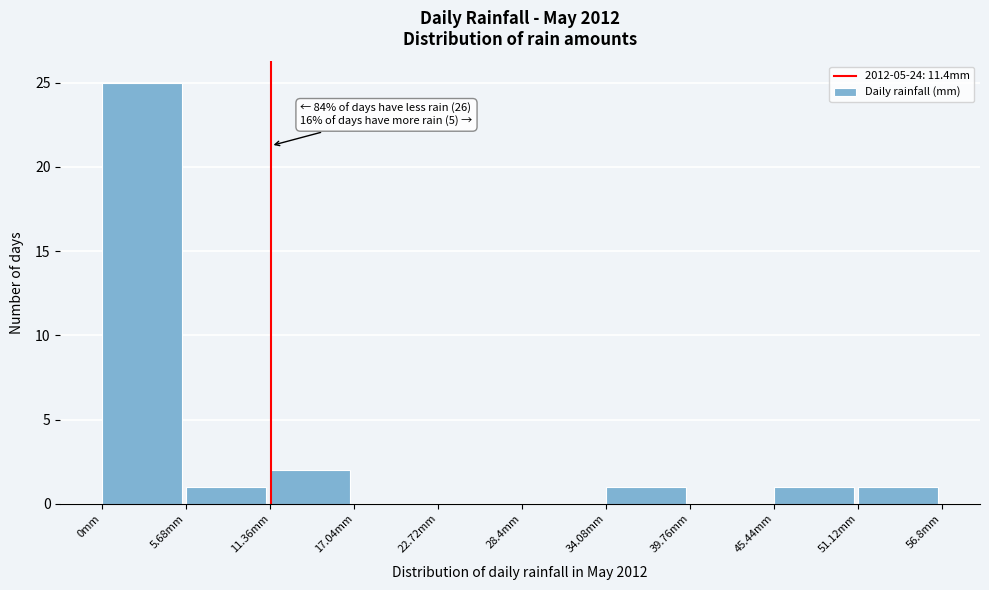

Which range on the x-axis has the tallest bar?

0 to 6